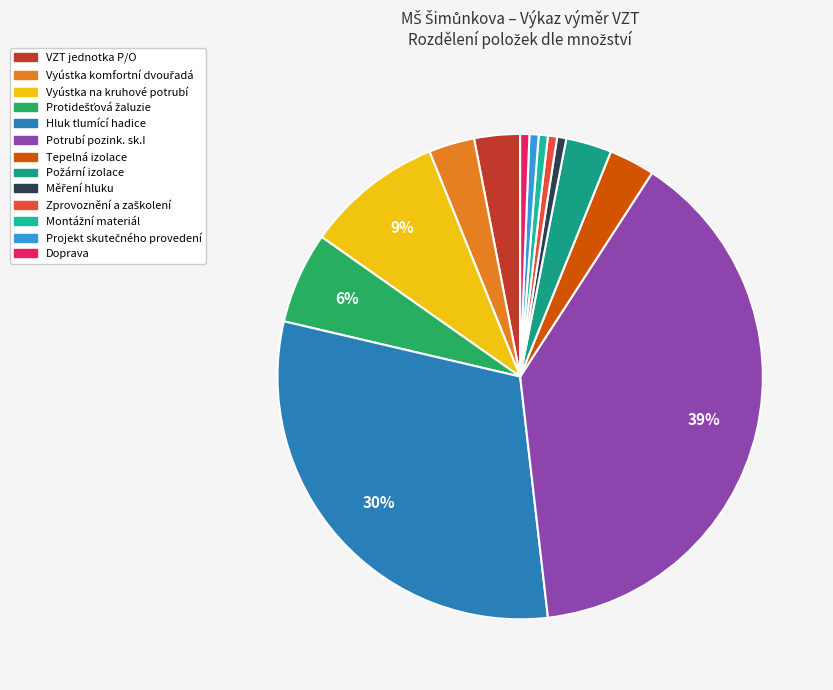

True or false: Protidešťová žaluzie accounts for 6% of the total.

True